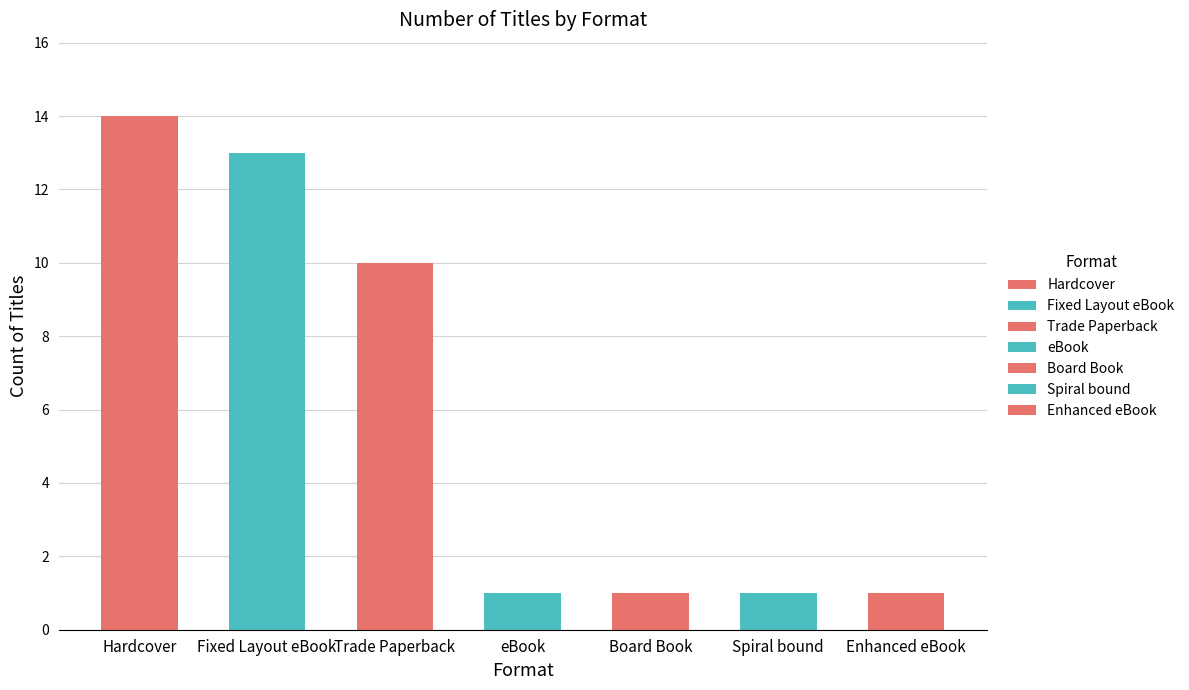

The chart shows a value of 1 at Enhanced eBook. True or false?

False